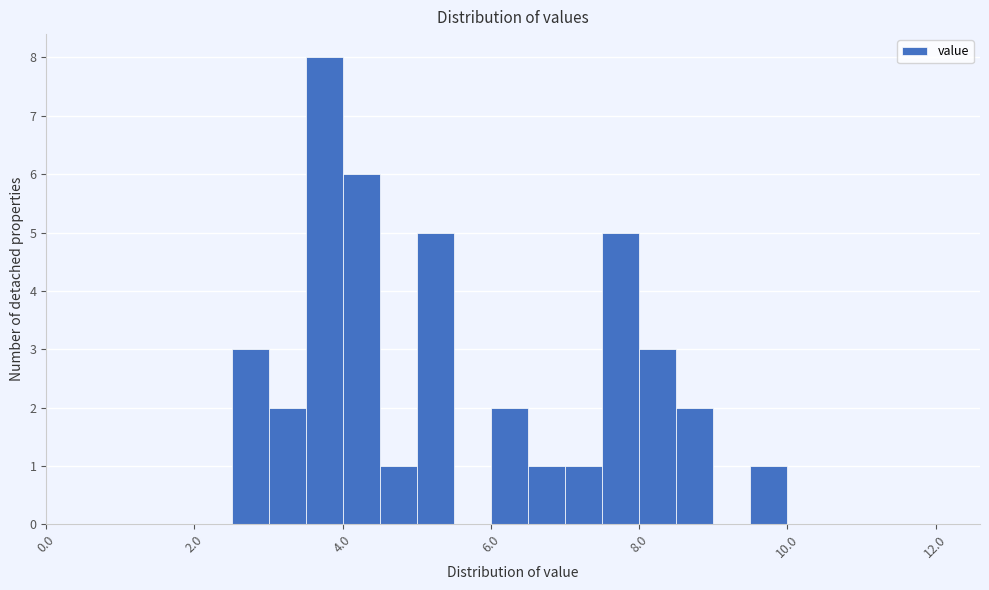

Read against the x-axis, roughly where is the centre of the tallest bar?

3.8